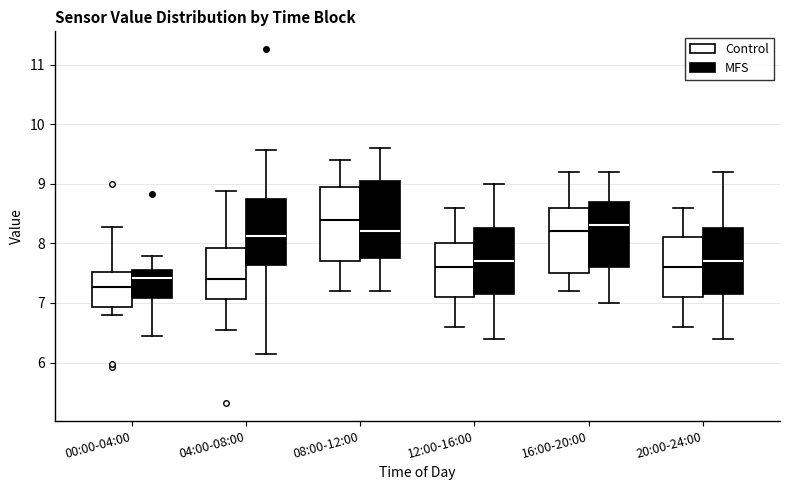

Which box has the lowest median line?

00:00-04:00 (Control)